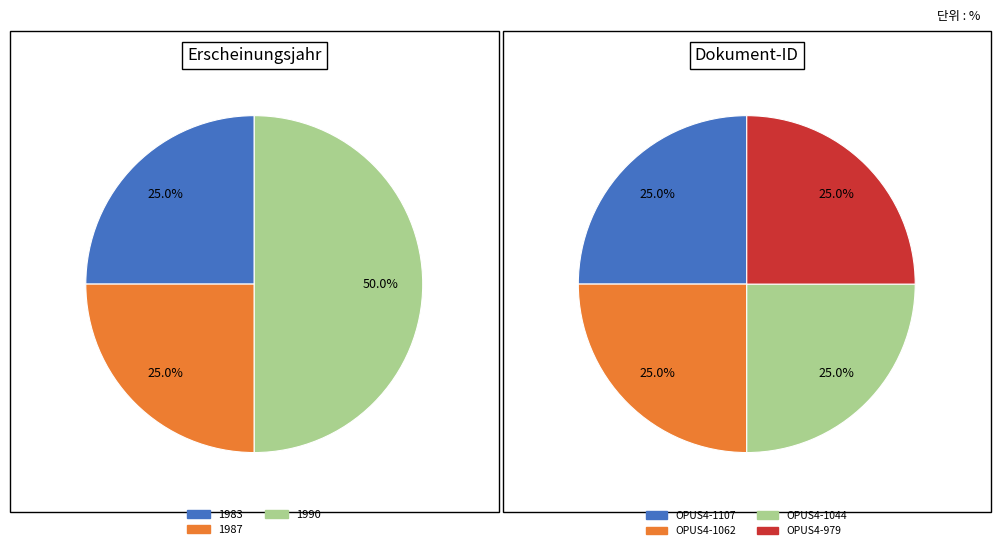

True or false: OPUS4-1107 accounts for 25% of the total.

True